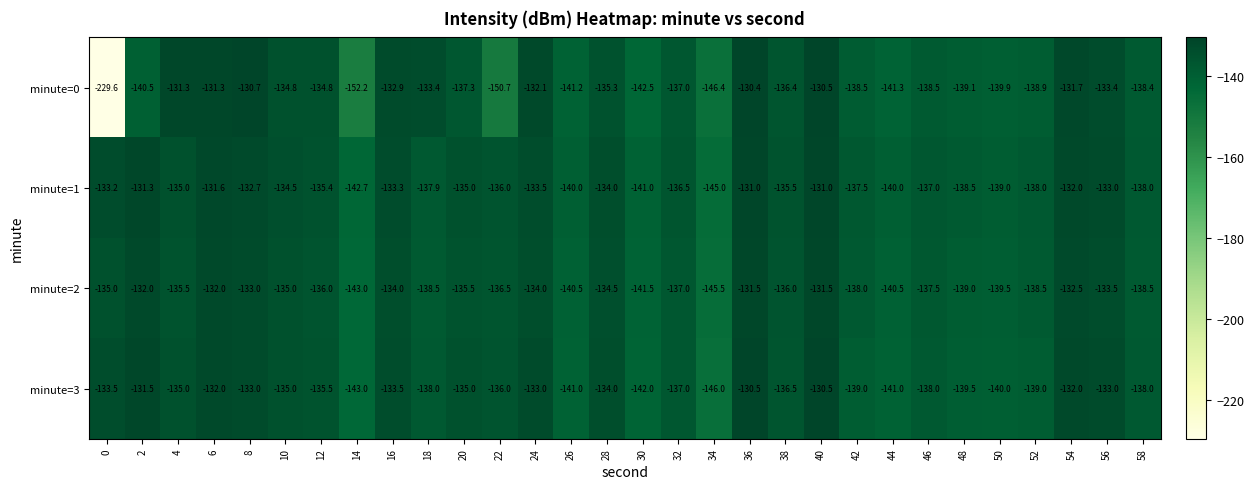

What is the difference between the minute=0 values at 20 and 38?

0.9